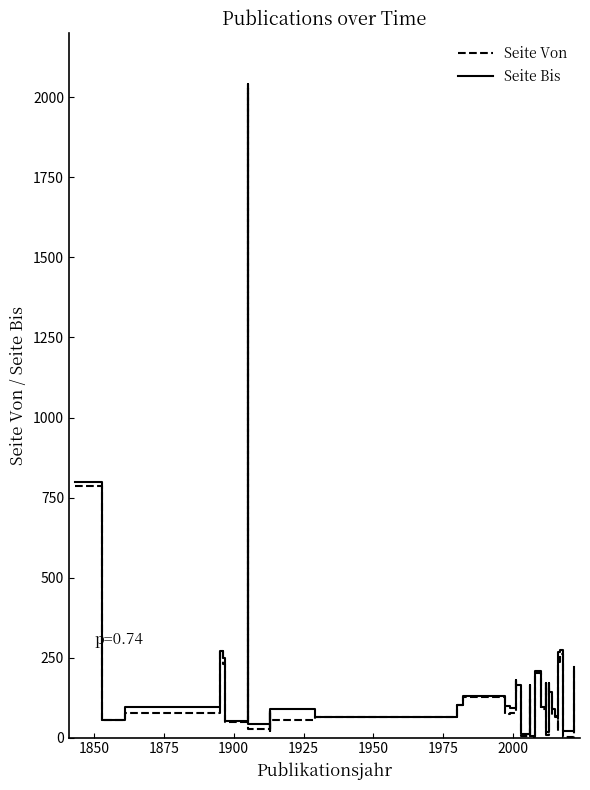

True or false: Seite Bis and Seite Von intersect in this chart.

False